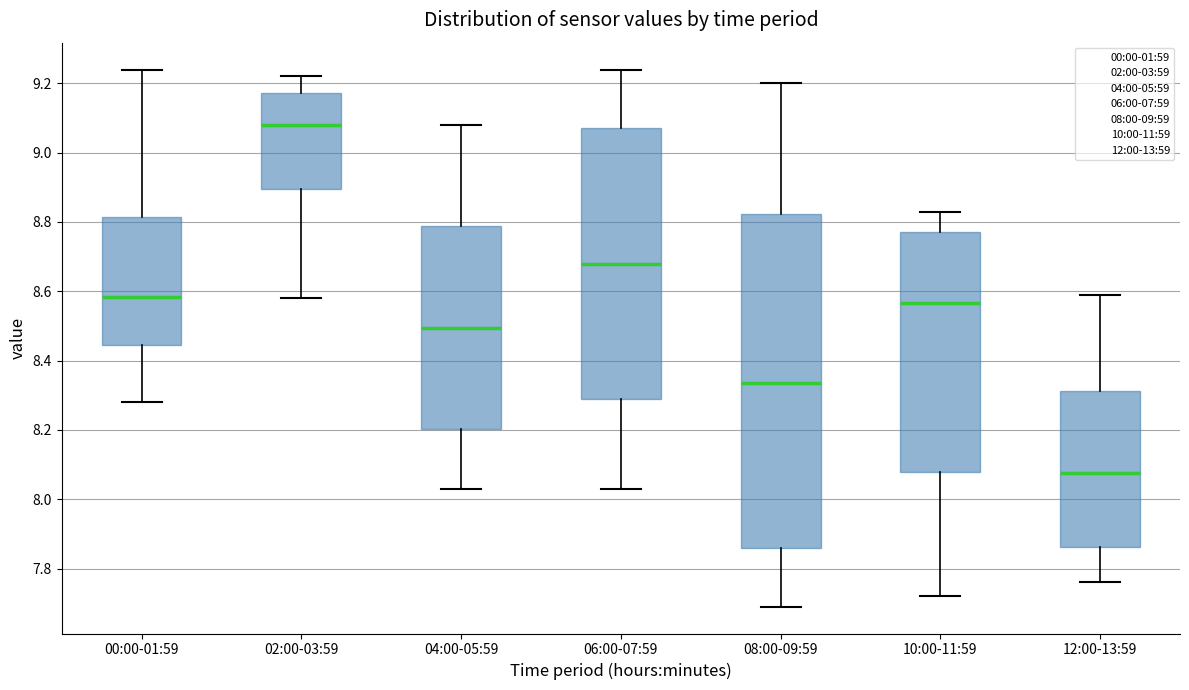

Which box is the tallest, from its lower edge to its upper edge?

08:00-09:59